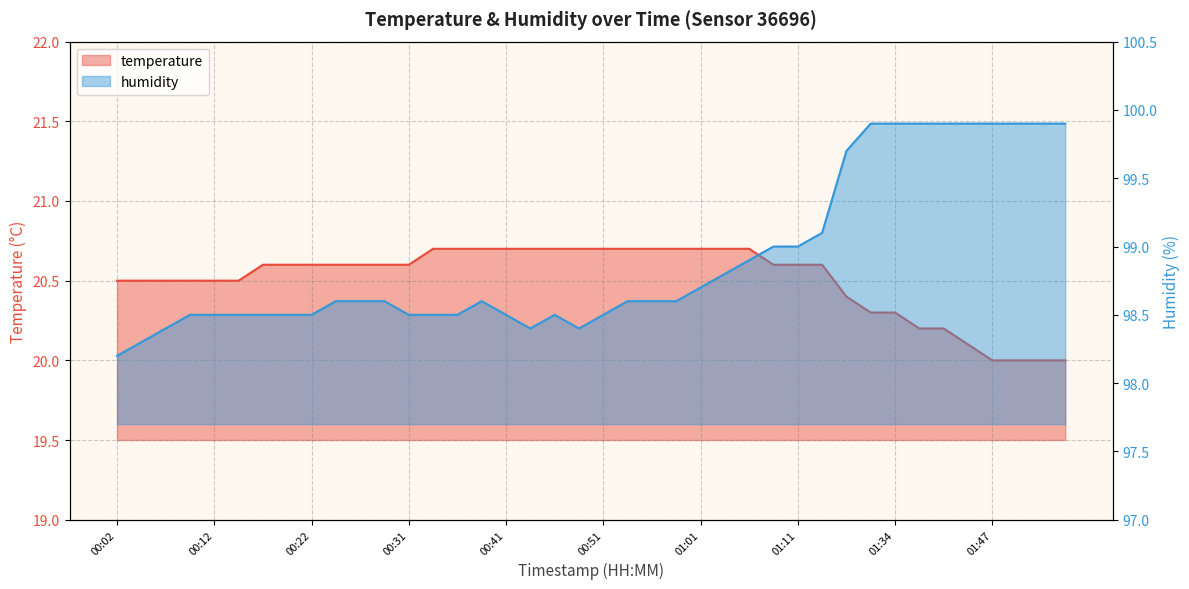

How many interior local peaks does the humidity series have?

2